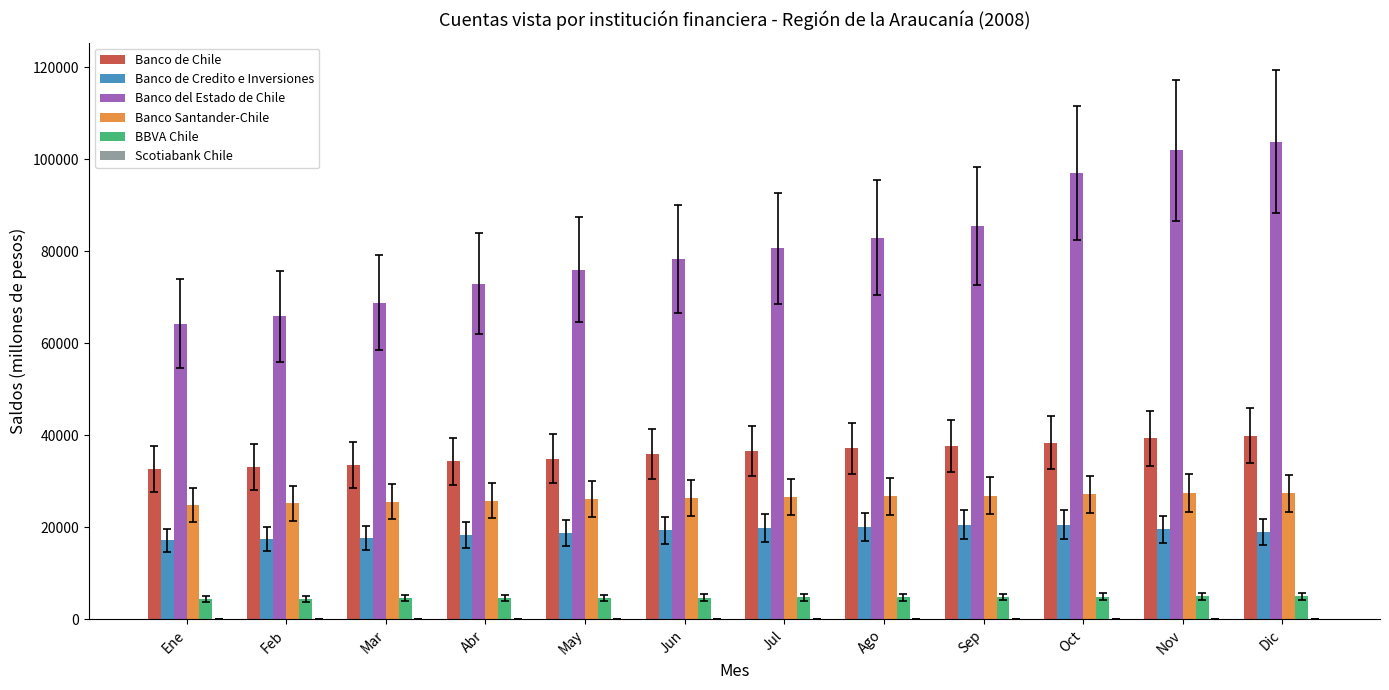

How many groups of bars are there?

12